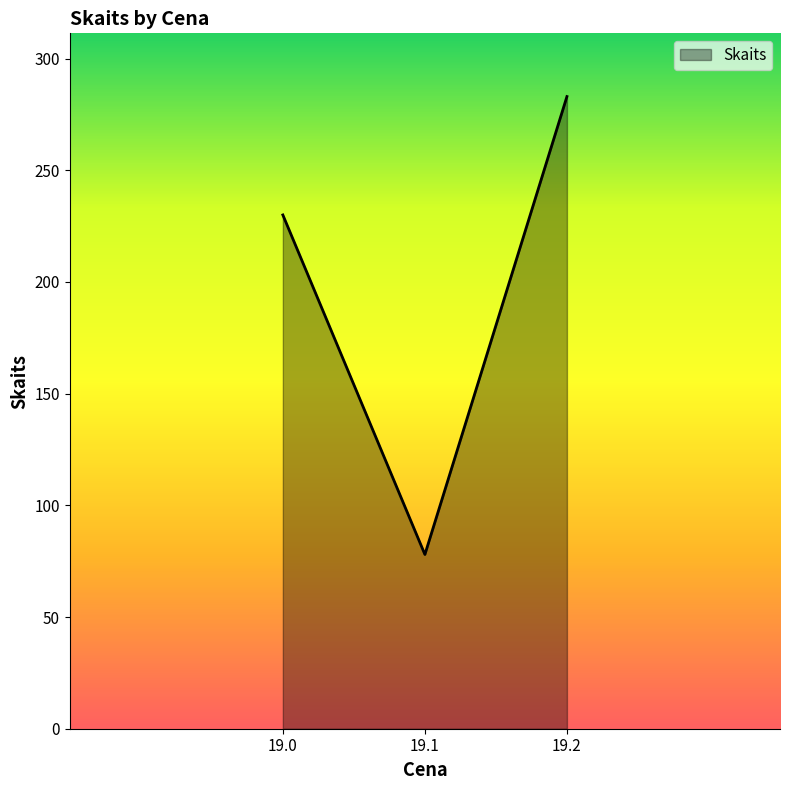

Reading left to right, transcribe all the data shown in this chart.

19.0=230	19.1=78	19.2=283